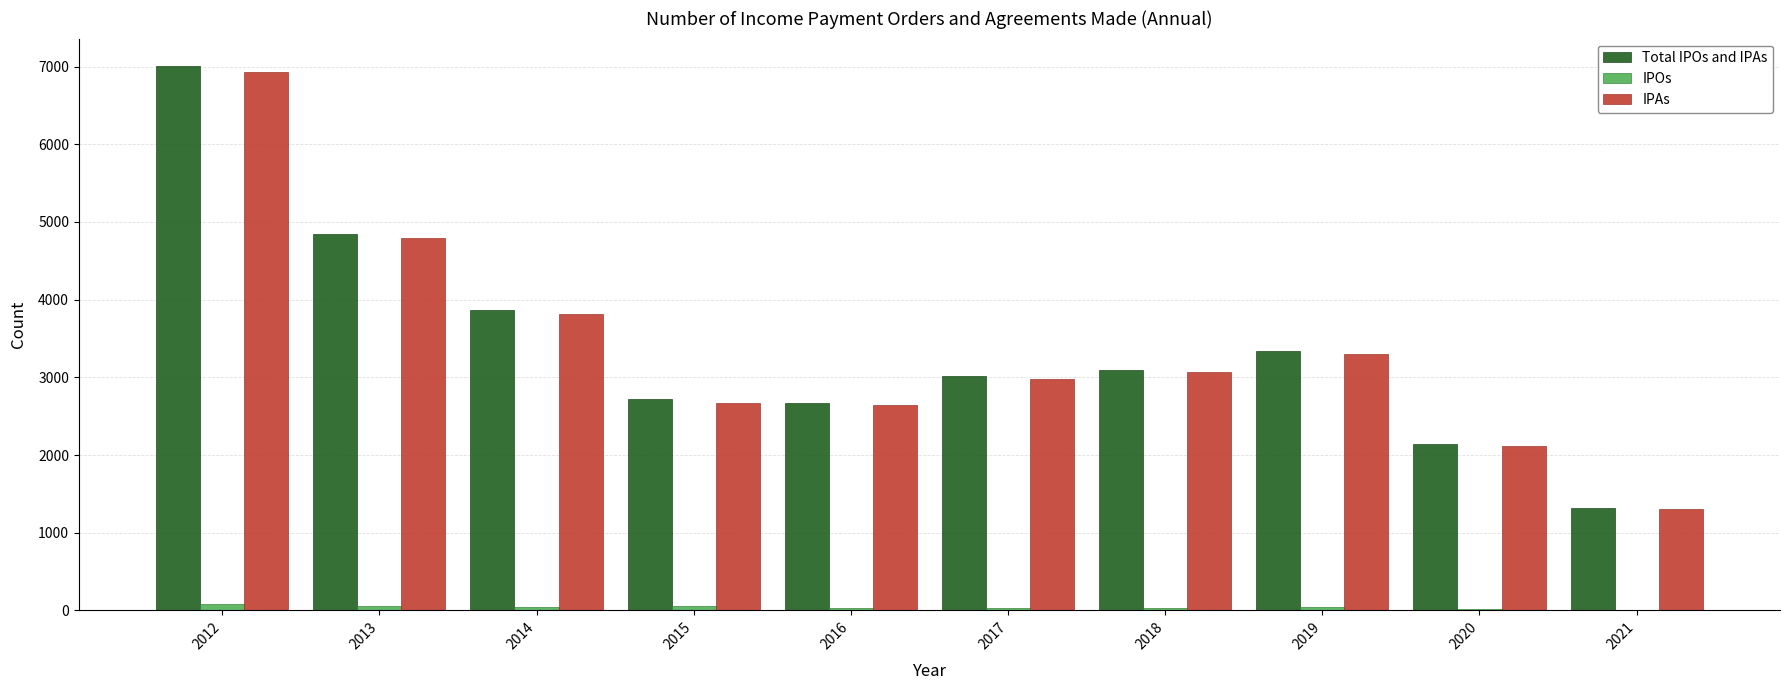

Between 2018 and 2021, which series saw the biggest shift?

Total IPOs and IPAs